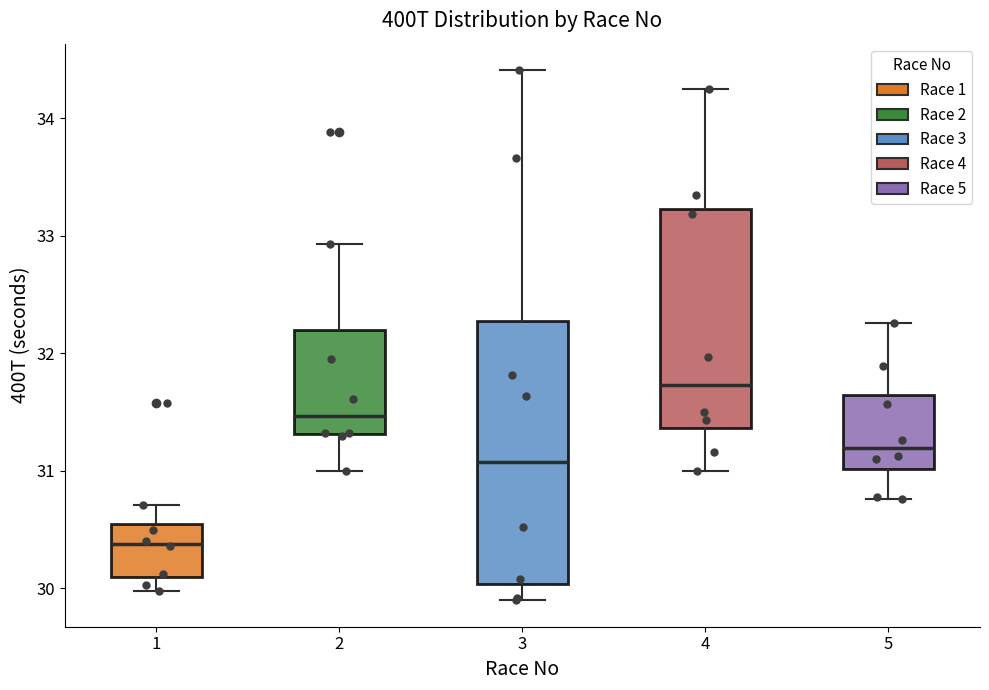

Which box's median line is the lowest?

1